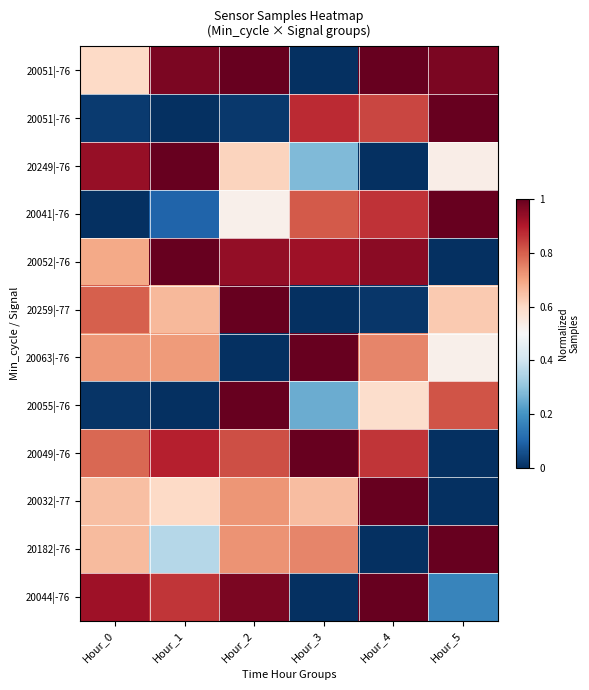

At how many categories does at least one series exceed 0?

6